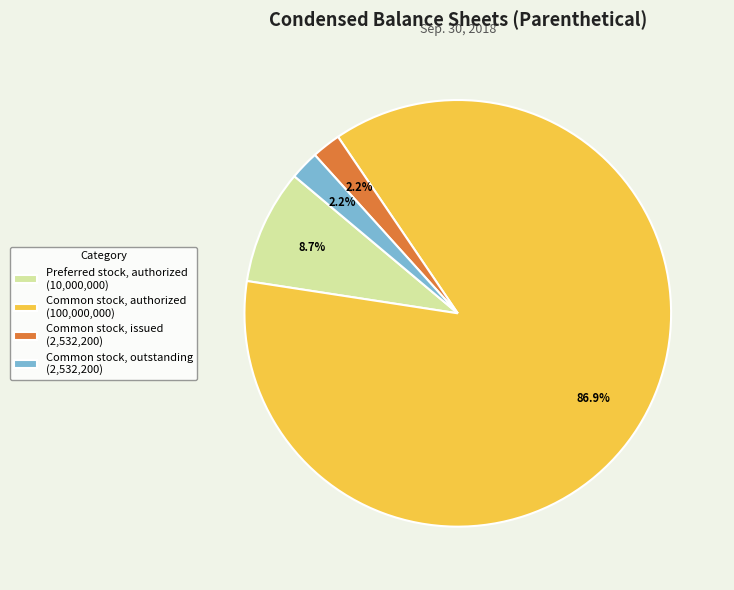

How many segments does this pie chart have?

4